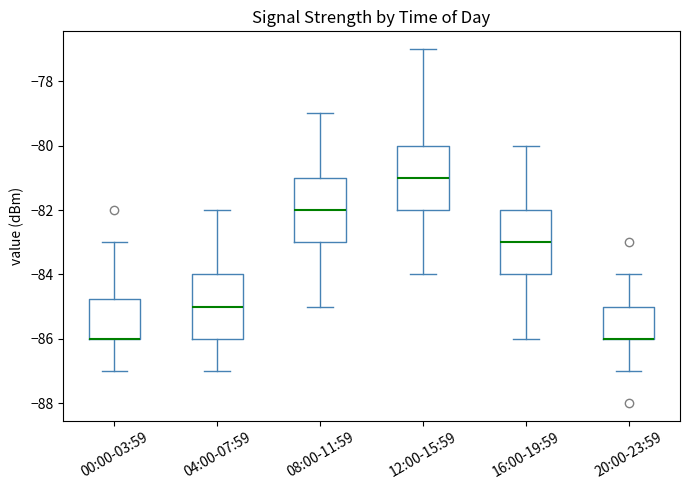

Reading left to right, transcribe this box plot: for each box, give where its median line is, the range the box spans, and where its two whiskers end, as read against the y-axis. The values are not printed on the chart, so give them approximately, as read against the axis.

00:00-03:59: median -86.0 (drawn on the box's lower edge), box -86.0 to -84.8, whiskers -87.0 to -83.0
04:00-07:59: median -85.0, box -86.0 to -84.0, whiskers -87.0 to -82.0
08:00-11:59: median -82.0, box -83.0 to -81.0, whiskers -85.0 to -79.0
12:00-15:59: median -81.0, box -82.0 to -80.0, whiskers -84.0 to -77.0
16:00-19:59: median -83.0, box -84.0 to -82.0, whiskers -86.0 to -80.0
20:00-23:59: median -86.0 (drawn on the box's lower edge), box -86.0 to -85.0, whiskers -87.0 to -84.0